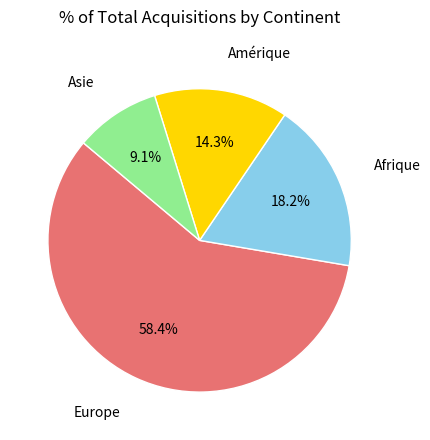

Is there a majority slice in this chart?

Yes